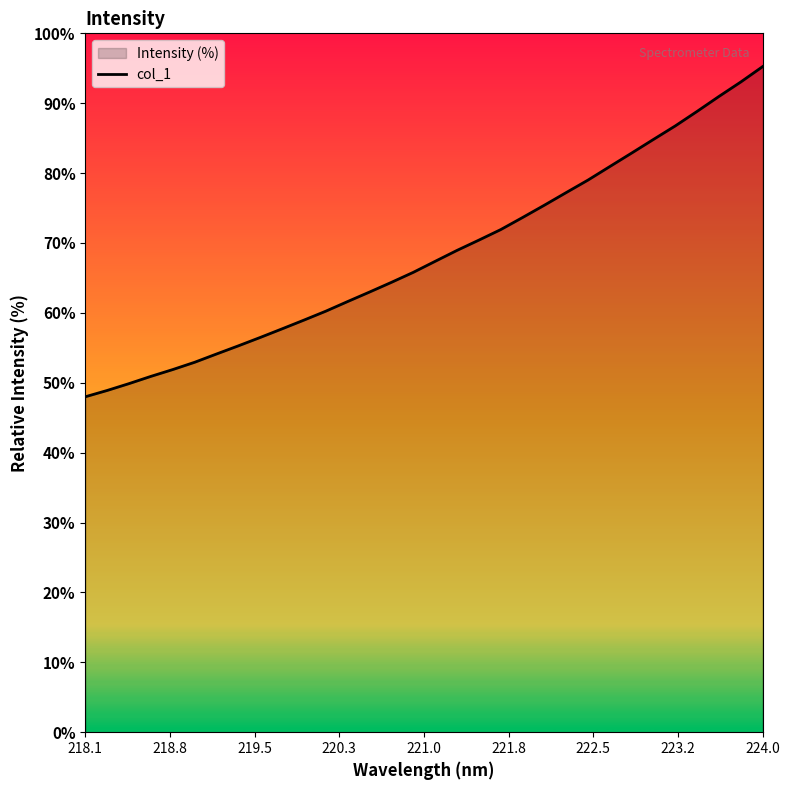

The value at 218.1 is 84.6. True or false?

False